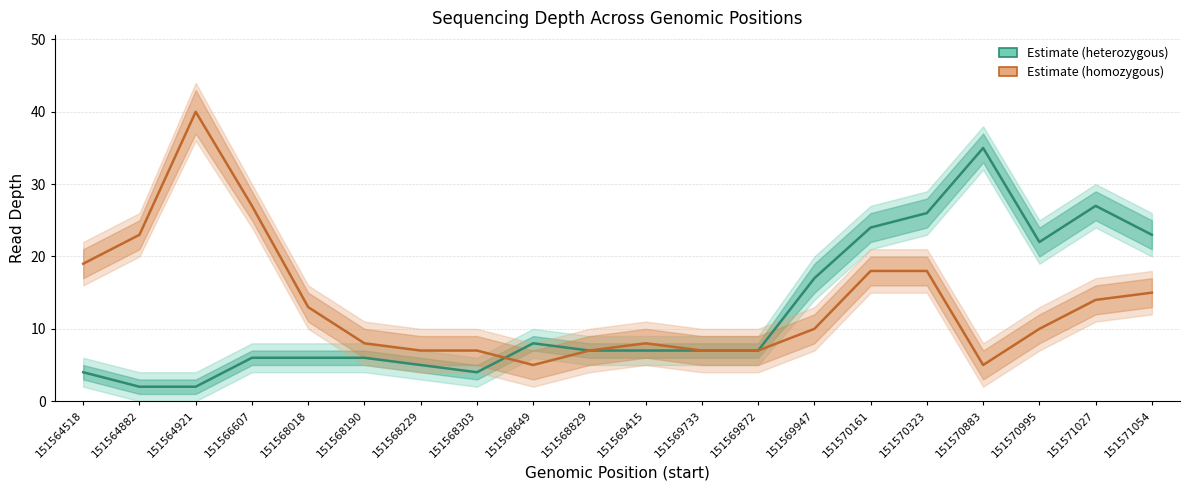

How many lines are shown in the chart?

2